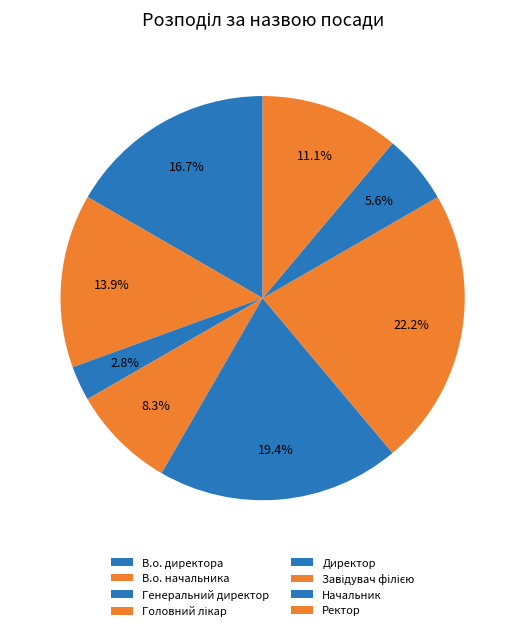

The Директор slice represents 26% of the pie. True or false?

False